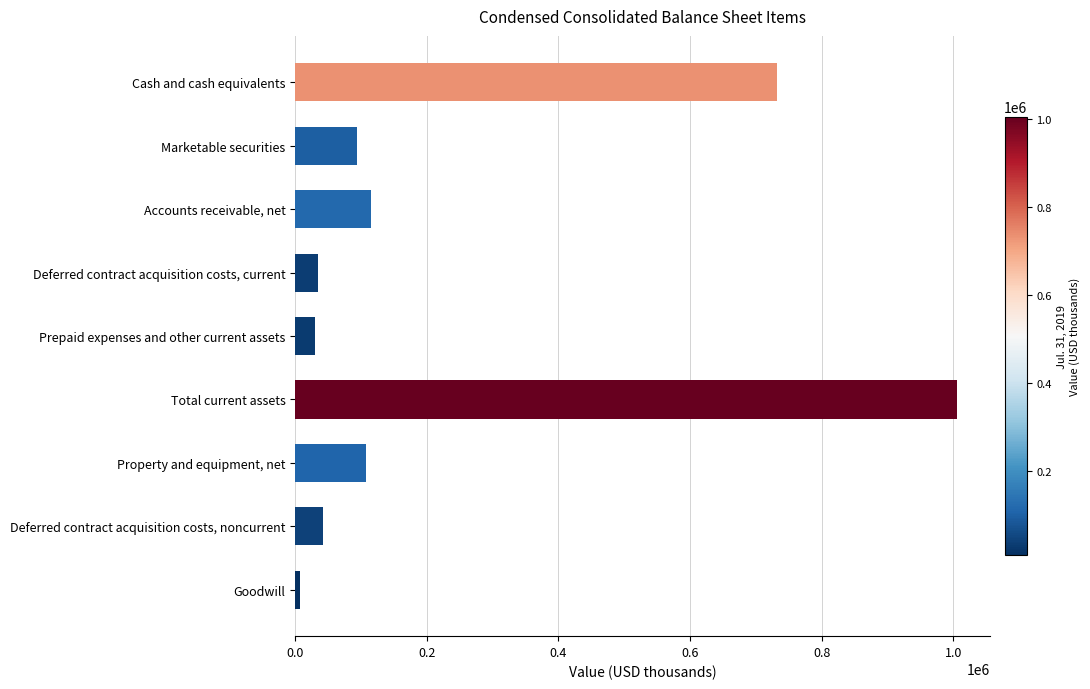

Reading bottom to top, transcribe all the data shown in this chart.

Goodwill=7780	Deferred contract acquisition costs, noncurrent=41766	Property and equipment, net=107989	Total current assets=1005432	Prepaid expenses and other current assets=29348	Deferred contract acquisition costs, current=34017	Accounts receivable, net=115256	Marketable securities=94003	Cash and cash equivalents=732808